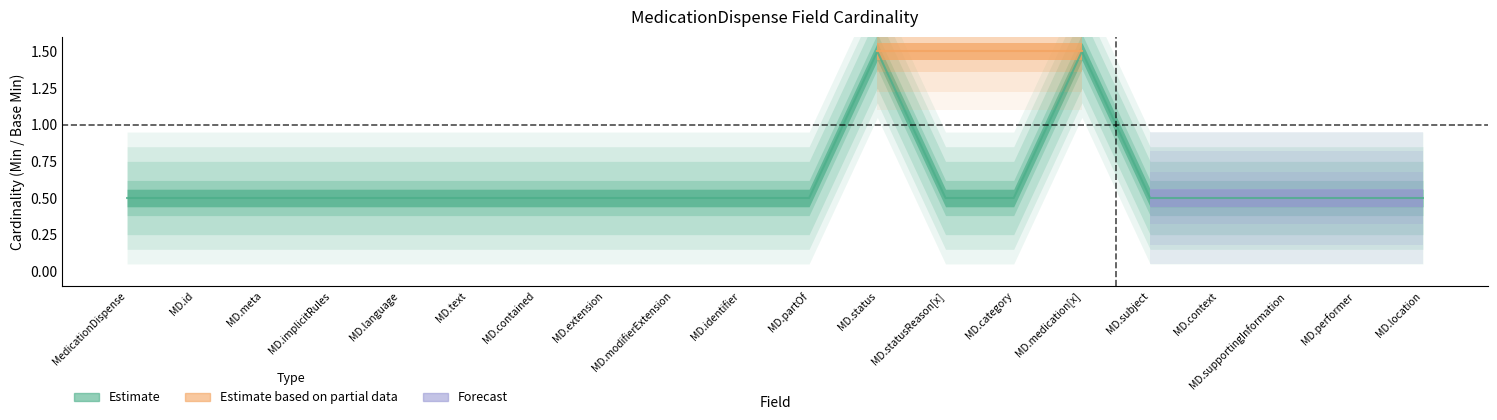

What is the sum of the values at MD.category and MD.contained?

1.0